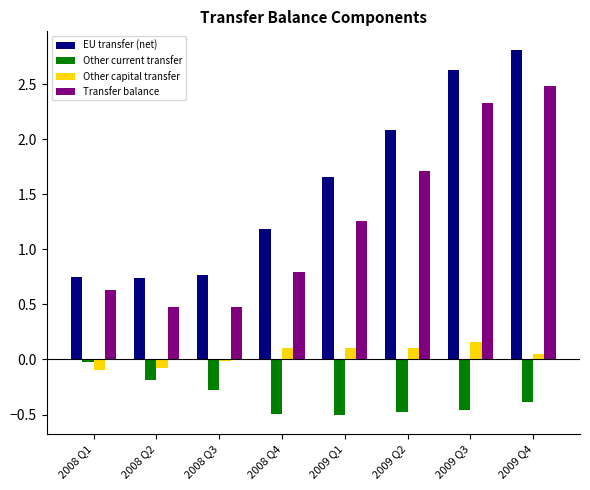

What is the difference between the maximum and minimum values in the EU transfer (net) series?

2.1